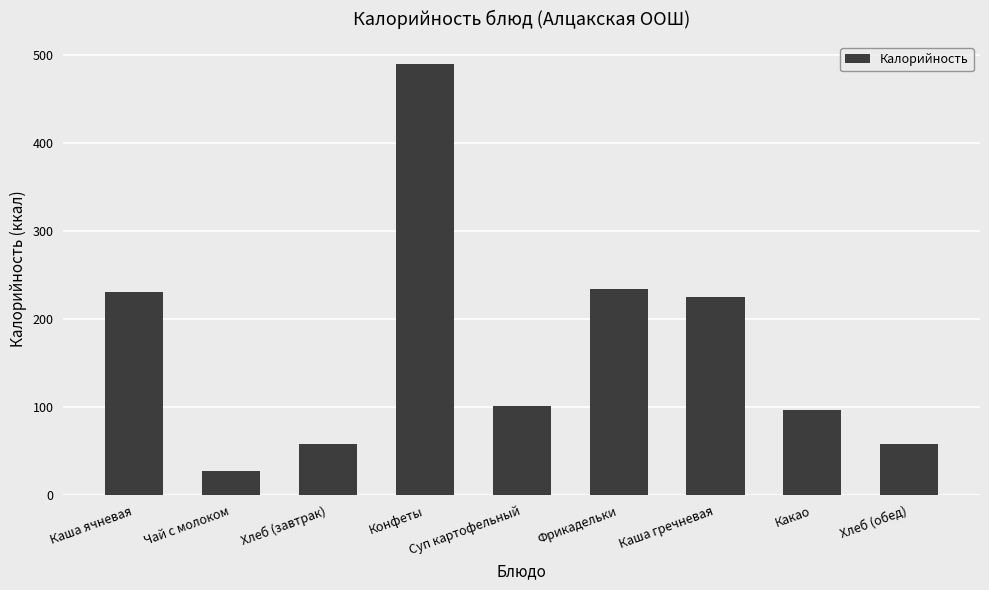

True or false: the data shows 230.7 at Каша ячневая.

True